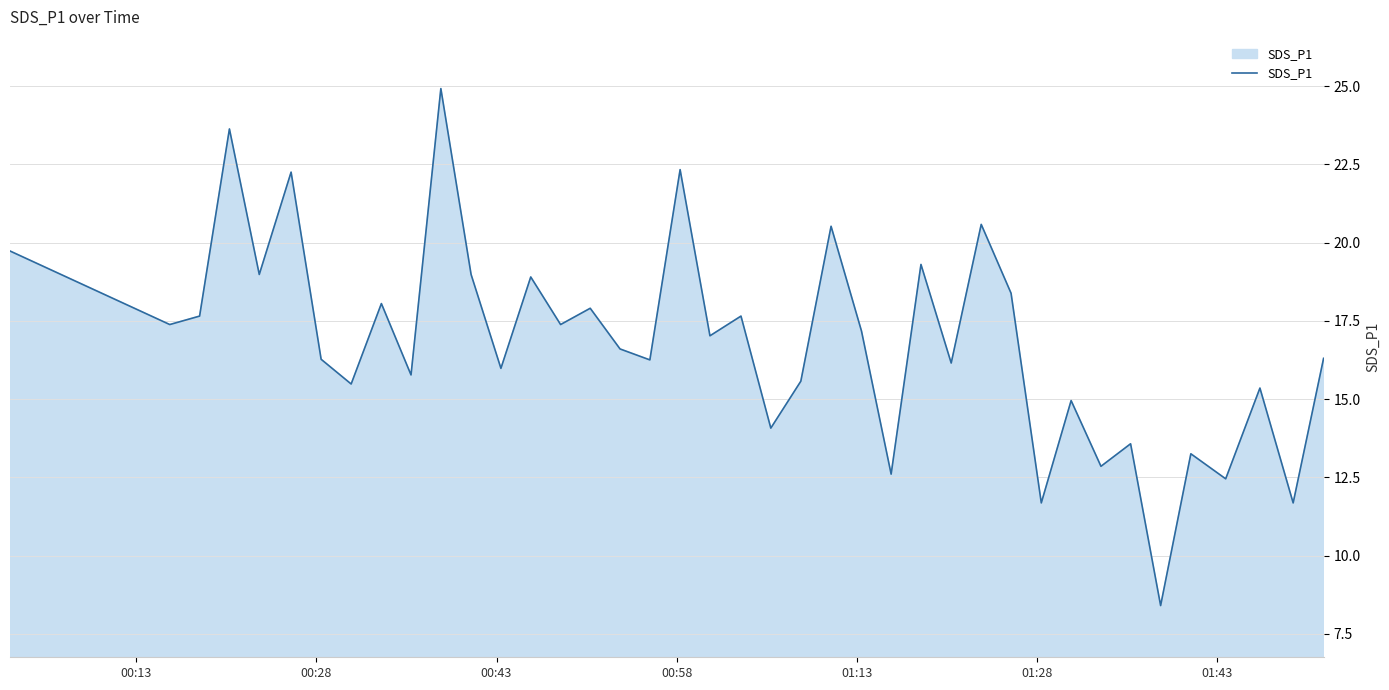

What is the smallest value displayed?

8.4